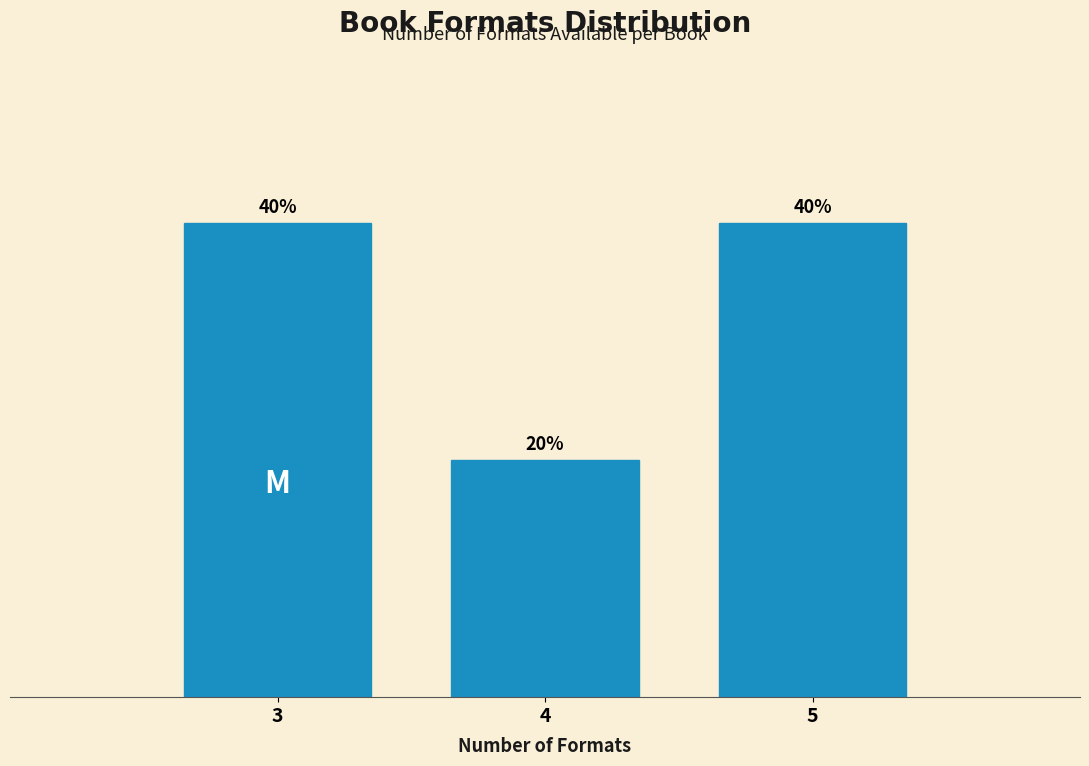

Does the chart contain any negative values?

No